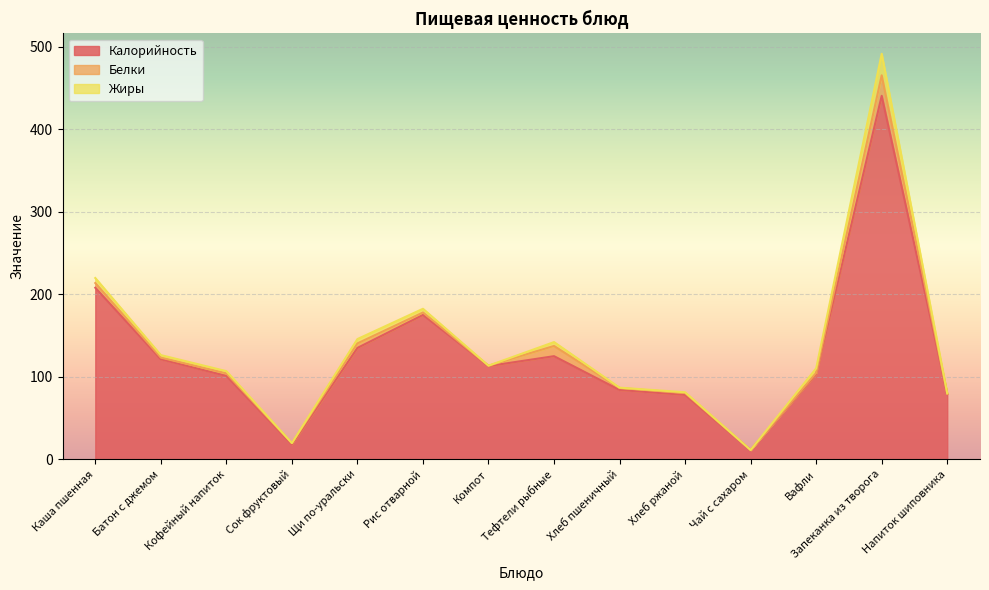

Reading right to left, list all the values displayed in this chart.

Калорийность: Напиток шиповника=79.0	Запеканка из творога=440.7	Вафли=103.4	Чай с сахаром=11.1	Хлеб ржаной=78.0	Хлеб пшеничный=84.0	Тефтели рыбные=125.0	Компот=113.0	Рис отварной=175.0	Щи по-уральски=135.0	Сок фруктовый=18.0	Кофейный напиток=101.0	Батон с джемом=121.3	Каша пшенная=208.0
Белки: Напиток шиповника=0.6	Запеканка из творога=24.9	Вафли=1.4	Чай с сахаром=0.1	Хлеб ржаной=2.2	Хлеб пшеничный=2.4	Тефтели рыбные=12.4	Компот=0.4	Рис отварной=3.0	Щи по-уральски=5.5	Сок фруктовый=1.4	Кофейный напиток=3.2	Батон с джемом=1.9	Каша пшенная=5.7
Жиры: Напиток шиповника=0.2	Запеканка из творога=26.1	Вафли=5.5	Чай с сахаром=0.0	Хлеб ржаной=1.0	Хлеб пшеничный=0.4	Тефтели рыбные=4.7	Компот=0.0	Рис отварной=4.5	Щи по-уральски=5.3	Сок фруктовый=0.1	Кофейный напиток=2.7	Батон с джемом=3.1	Каша пшенная=6.1